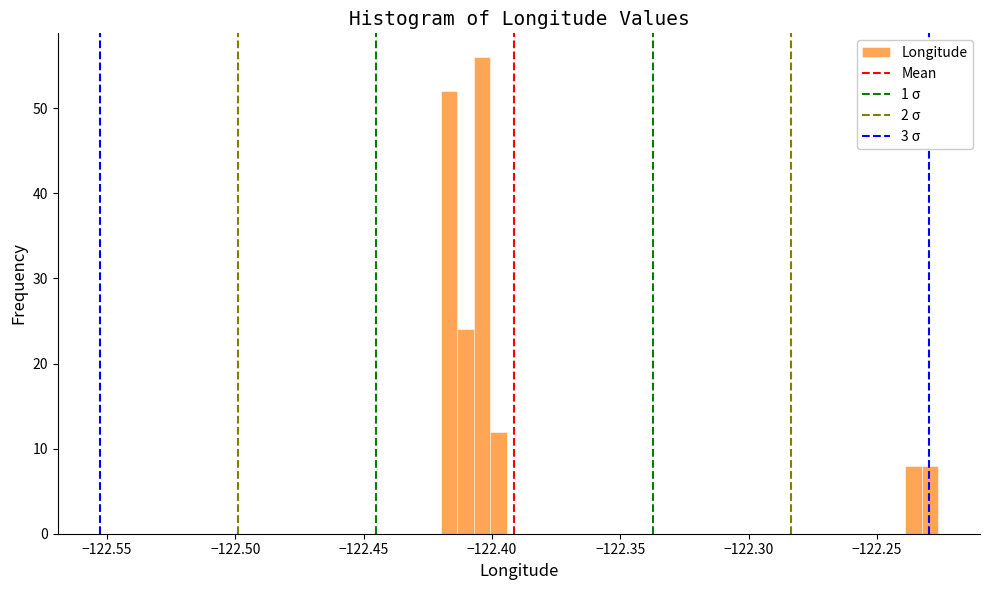

Around what value on the x-axis is the tallest bar? Give the approximate position of its centre, as read against the axis.

-122.405